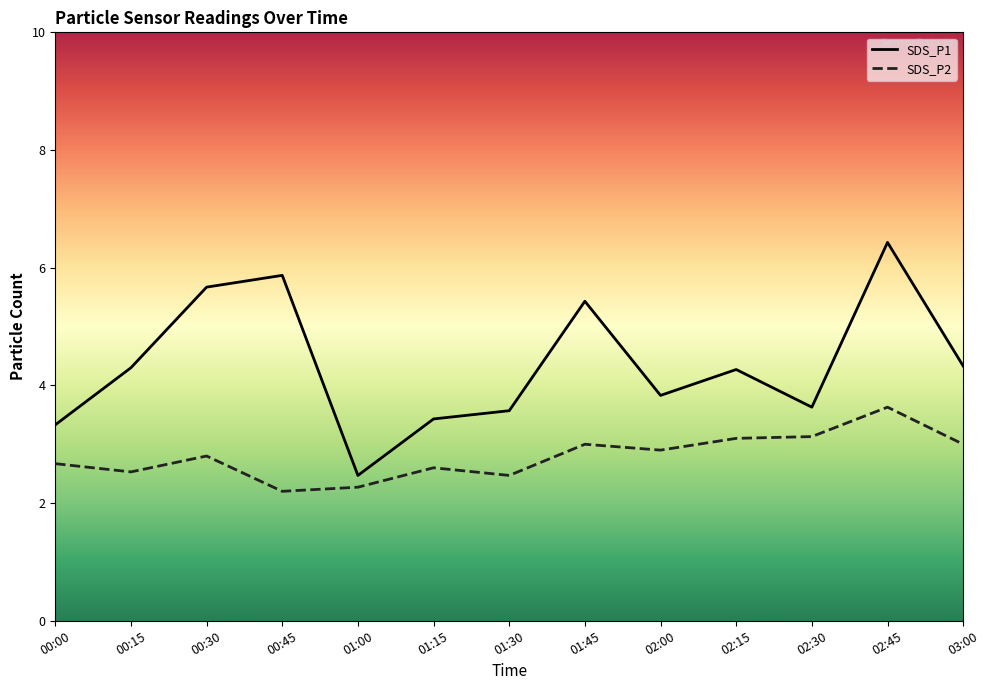

What is the label of the 9th point from the right?

01:00